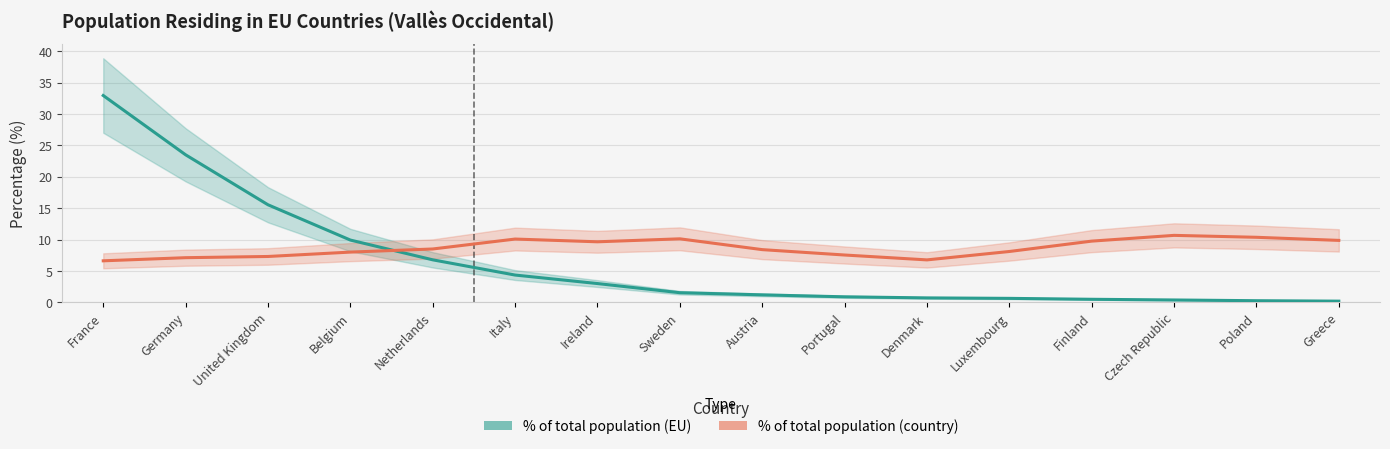

Is it true that % of total population (EU) equals 9.9 at Belgium?

True